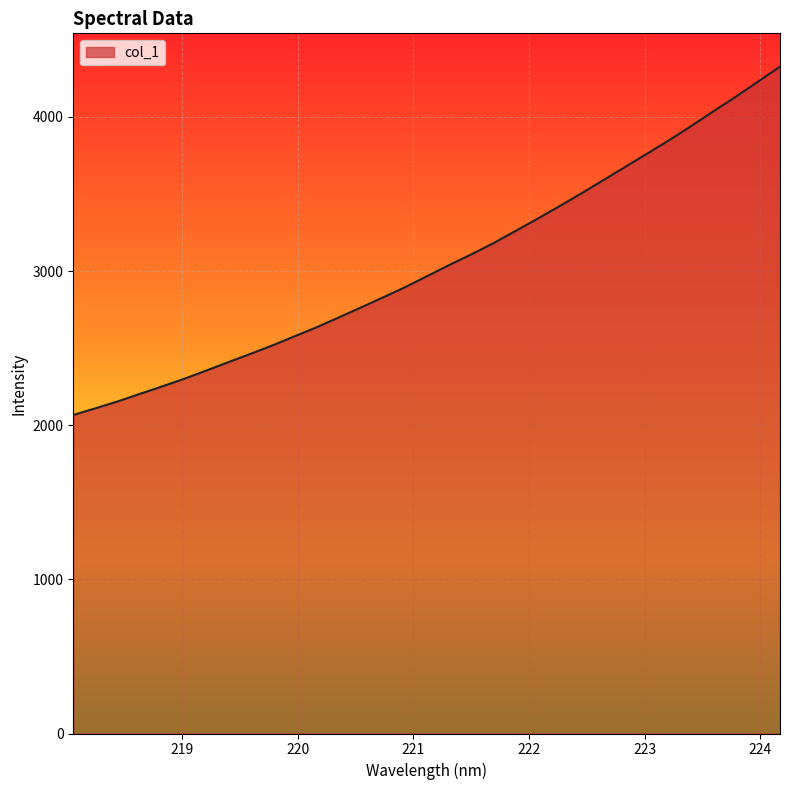

What is the maximum value shown in the chart?

4325.6